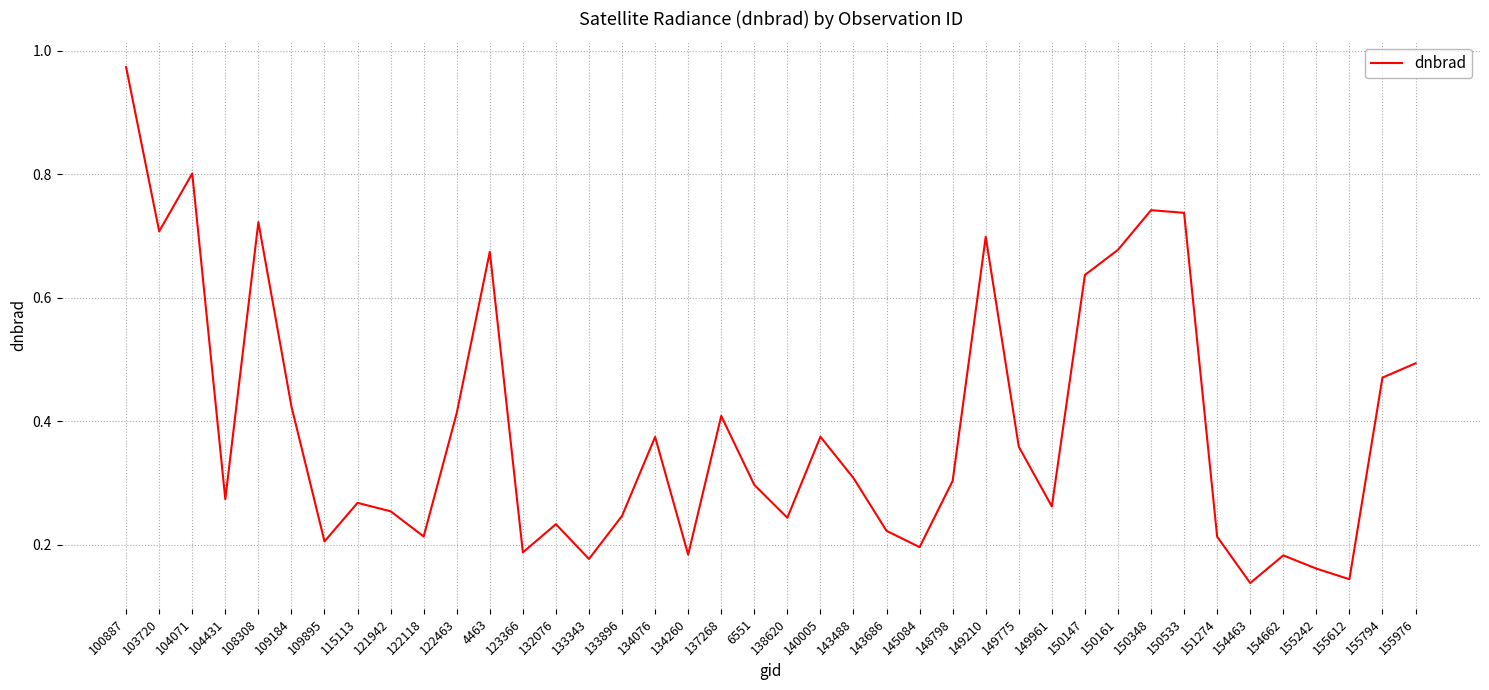

What position from the left is 115113?

8